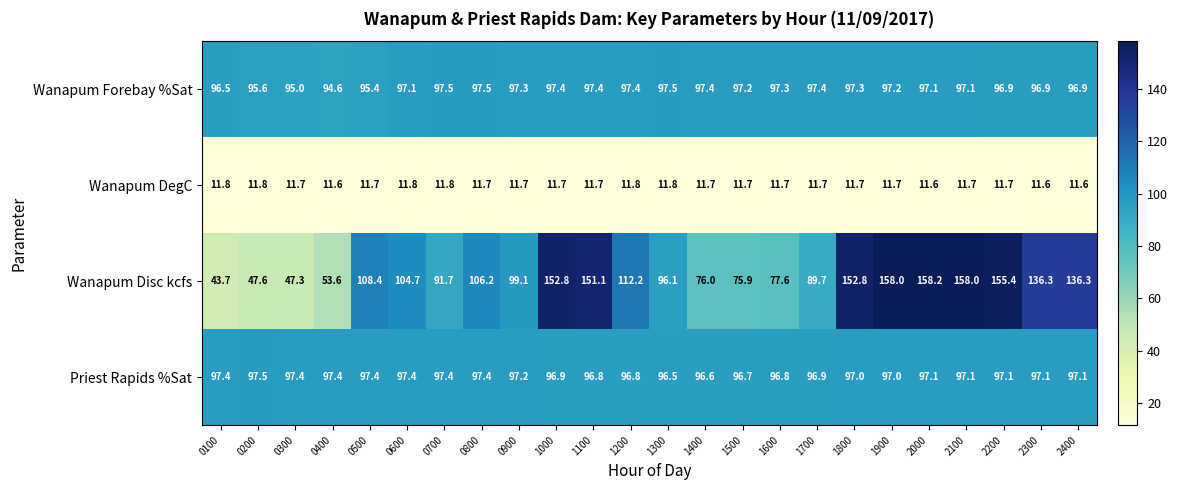

Which series has the largest total across all categories?

Wanapum Disc kcfs